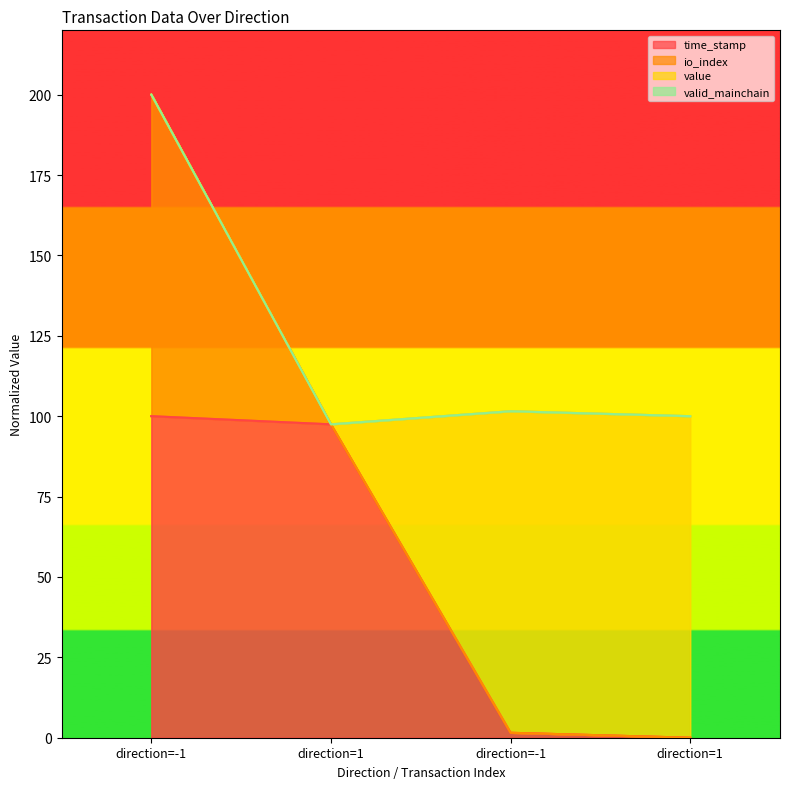

How many values in the time_stamp series exceed 97?

2